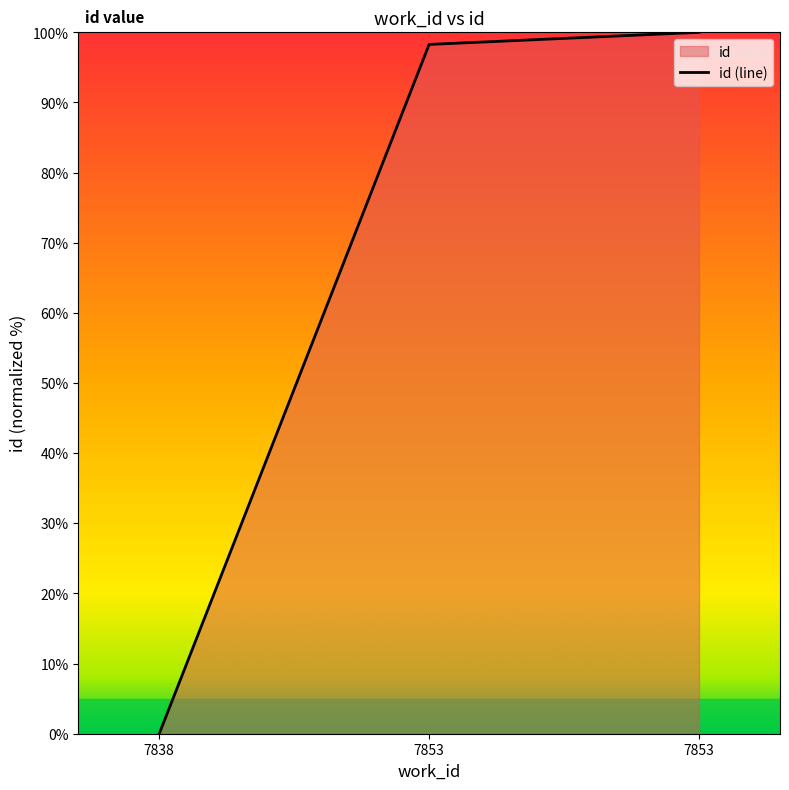

Reading left to right, what are all the values shown in this chart?

0.0	98.3	100.0